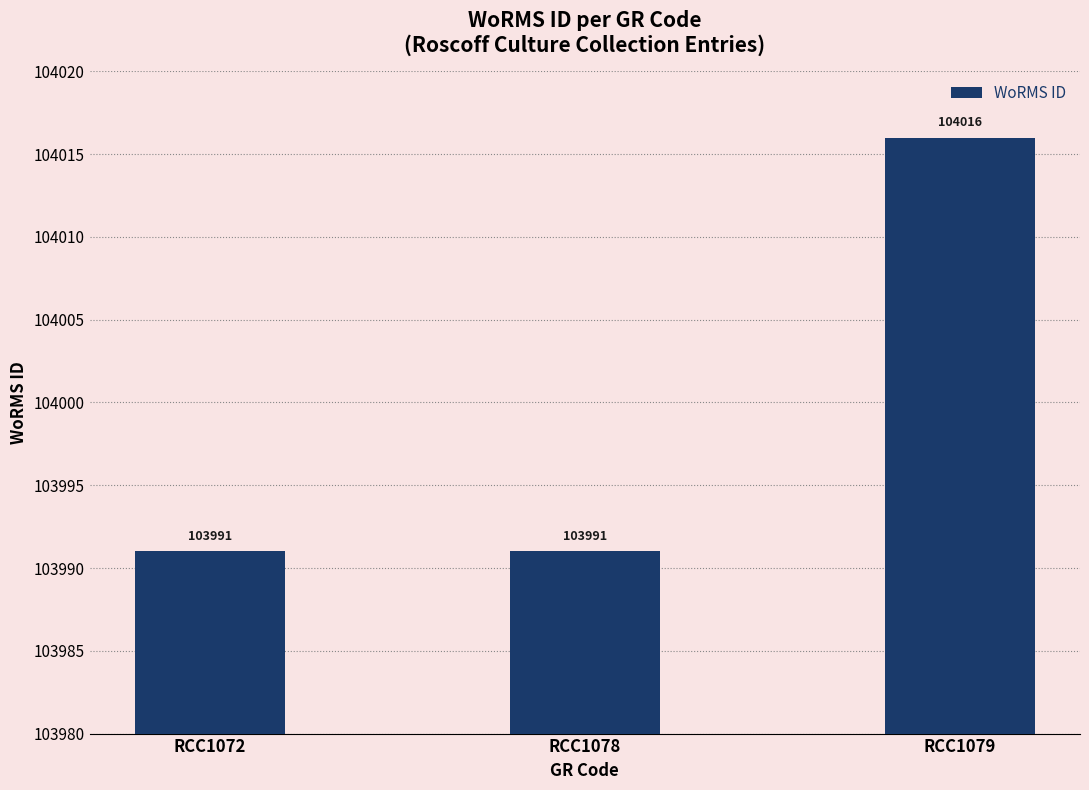

Count the number of data series in this chart.

1